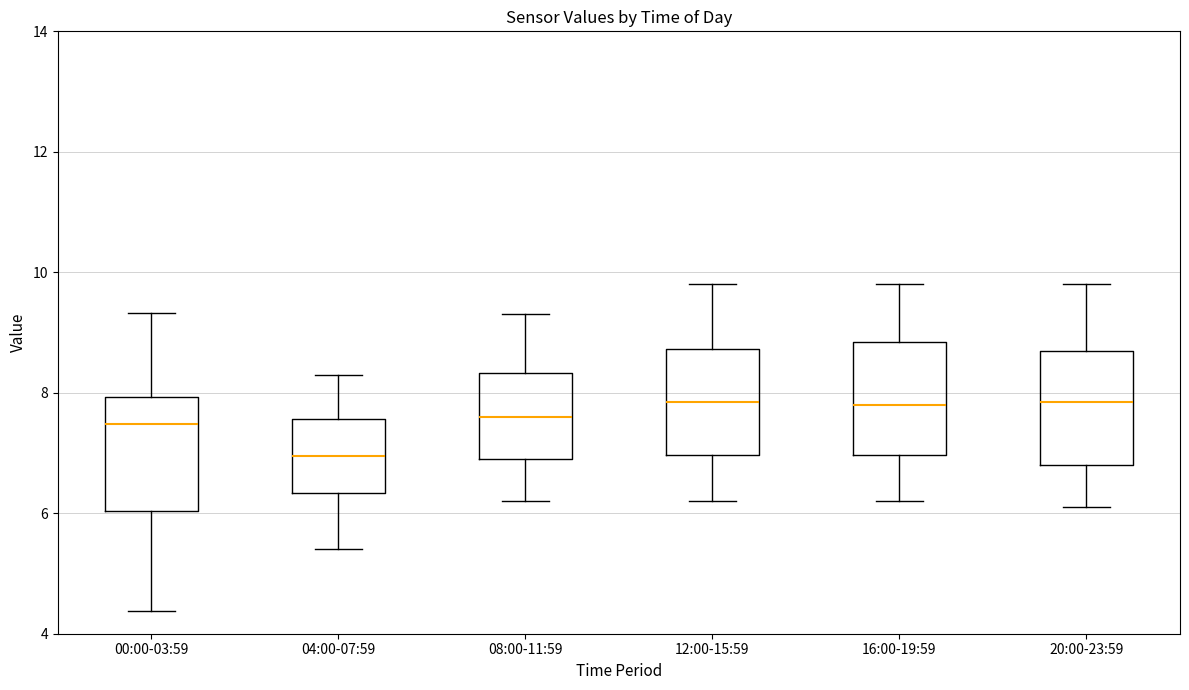

Where is the upper edge of the box for 00:00-03:59 on the y-axis? The values are not printed on the chart, so give them approximately, as read against the axis.

8.0